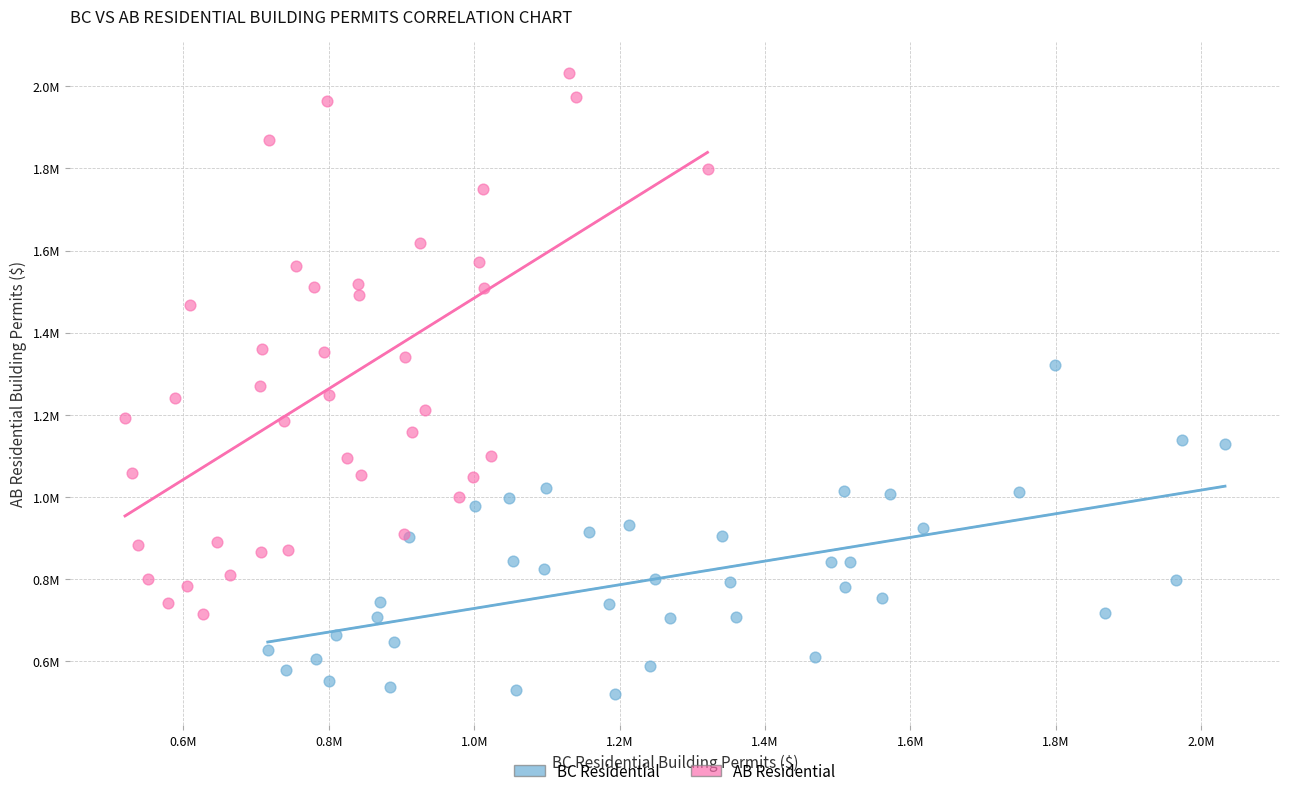

What are all the series names shown in the legend?

BC Residential, AB Residential